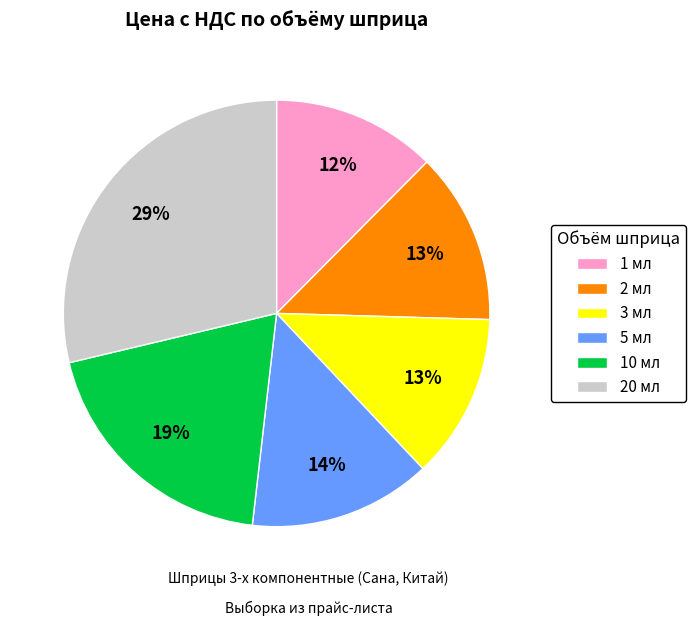

Is it true that 10 мл is 19% of the pie?

True